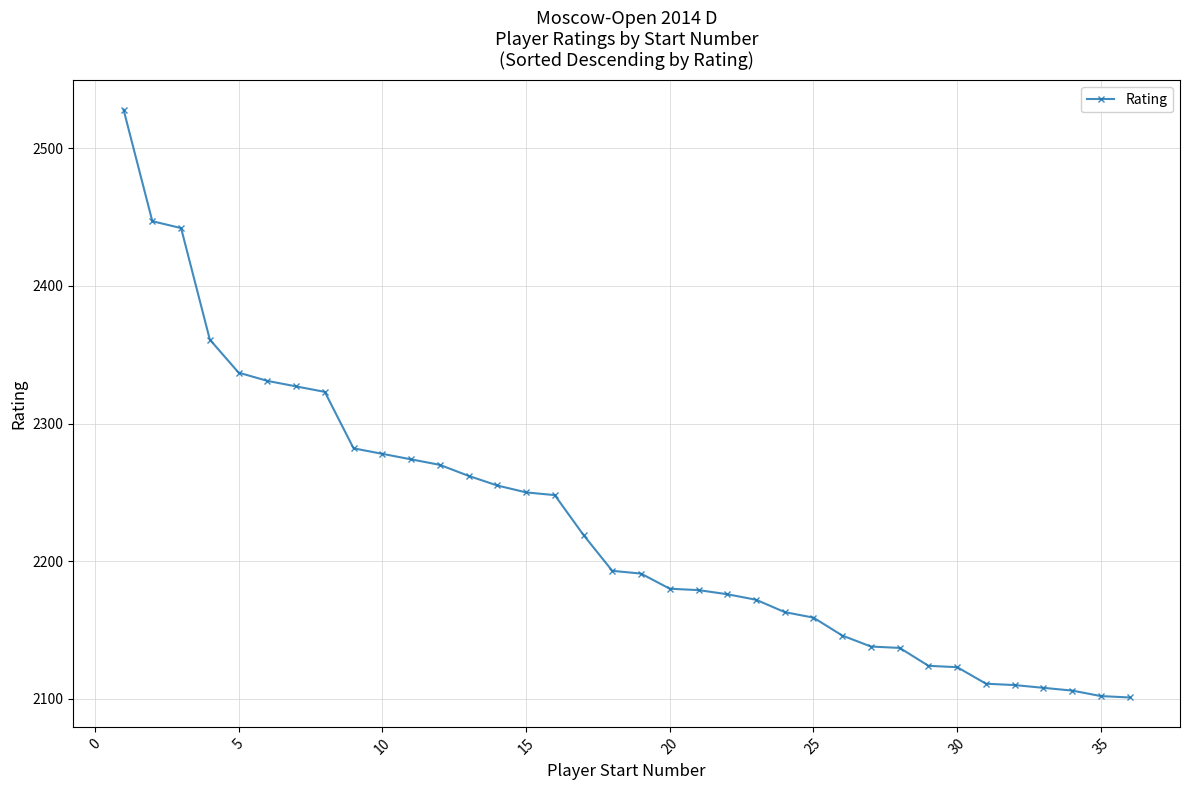

What is the difference between the second highest and second lowest values?

345